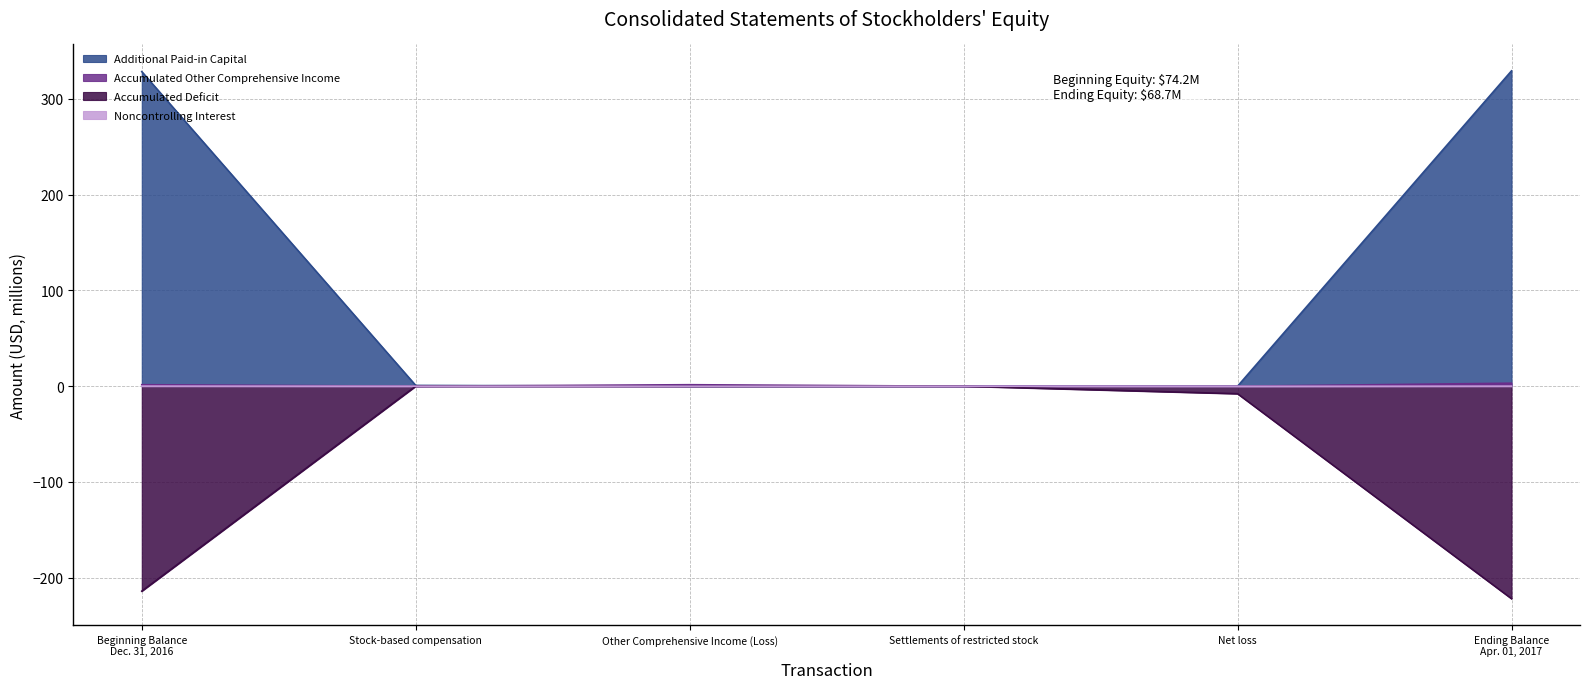

Which series changed the most between Stock-based compensation and Other Comprehensive Income (Loss)?

Accumulated Other Comprehensive Income